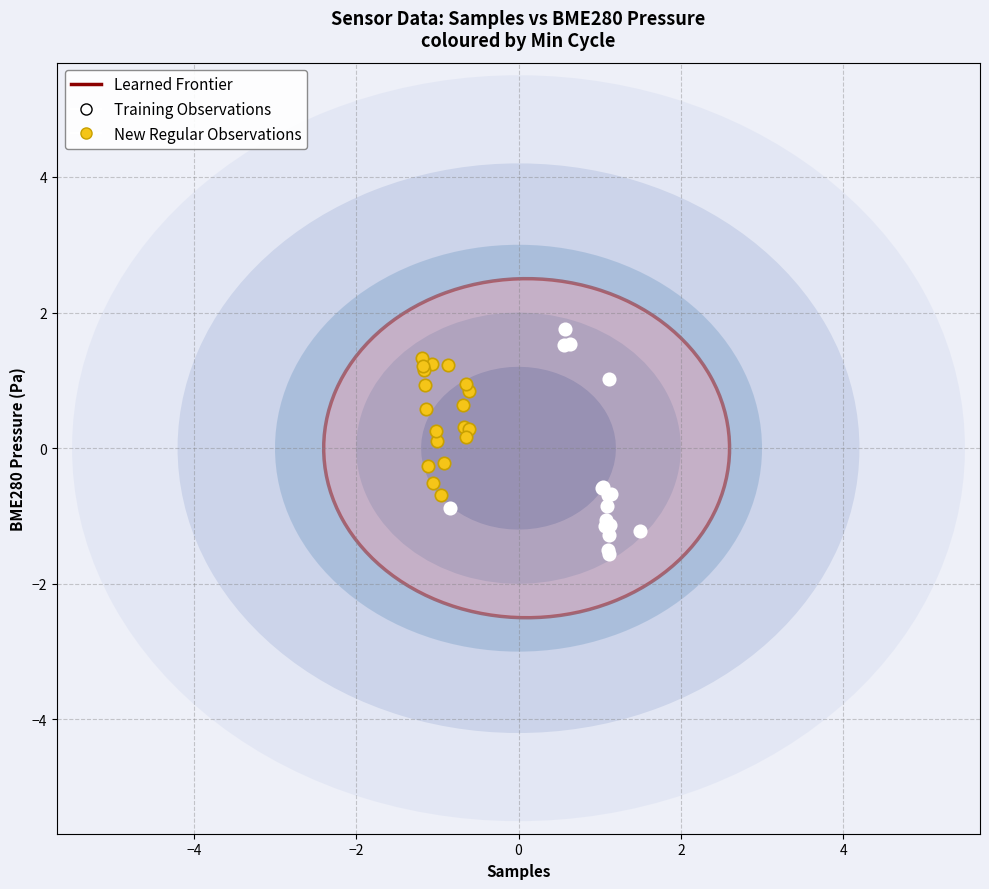

Which series has the largest Y range (max minus min)?

Training Observations